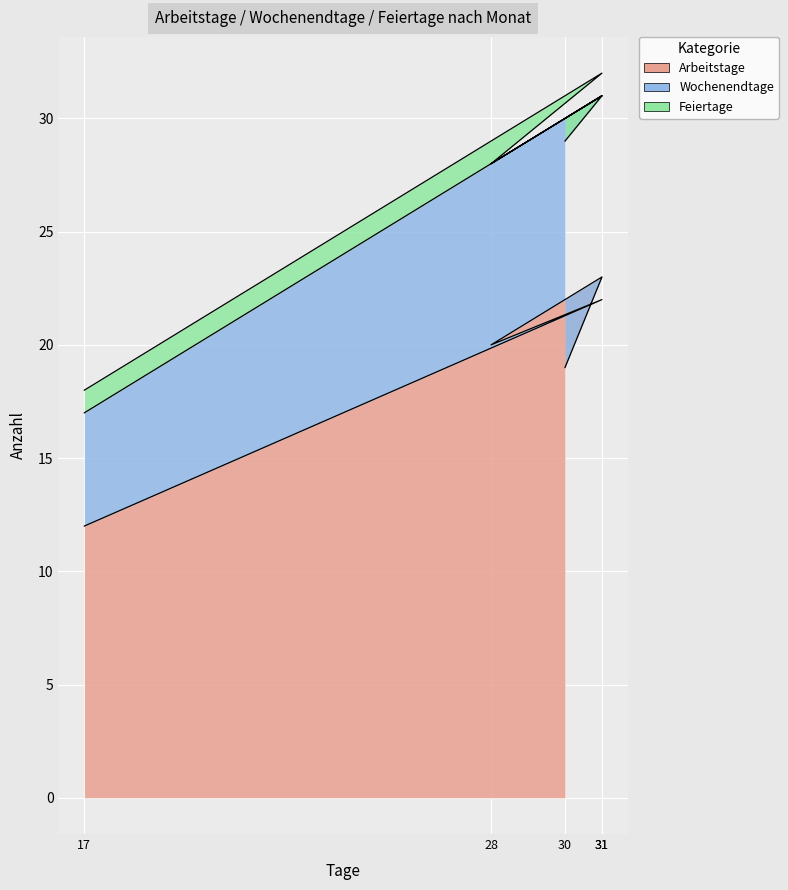

How many values in the Wochenendtage series exceed 8?

2